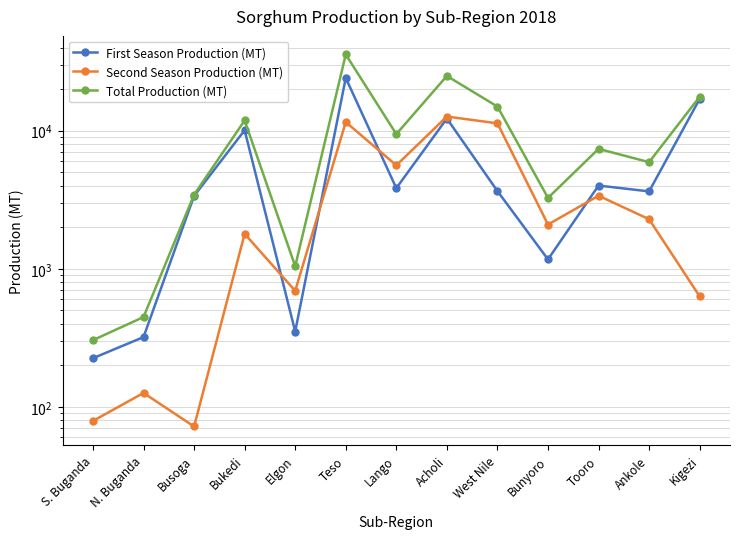

What is the value of the First Season Production (MT) point at the 5th from the left?

351